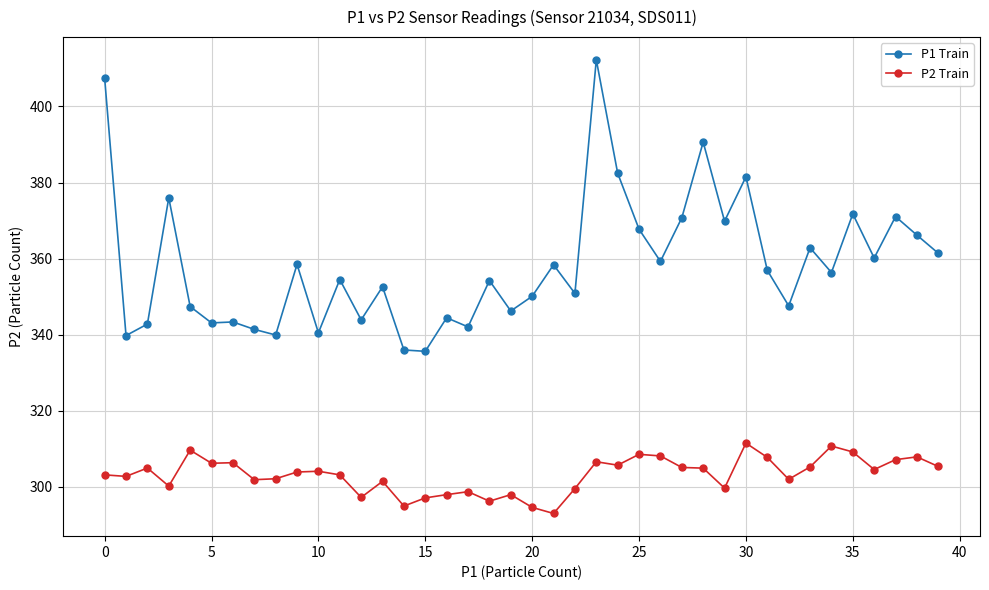

What is the highest value of the P1 Train series?

412.3